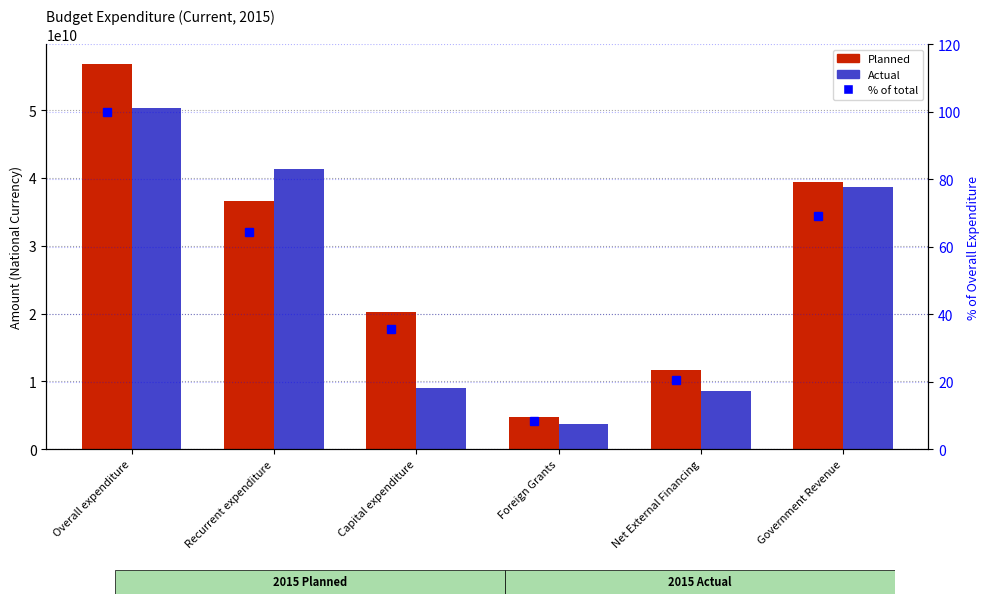

At which category is the sum across all series the highest?

Overall expenditure